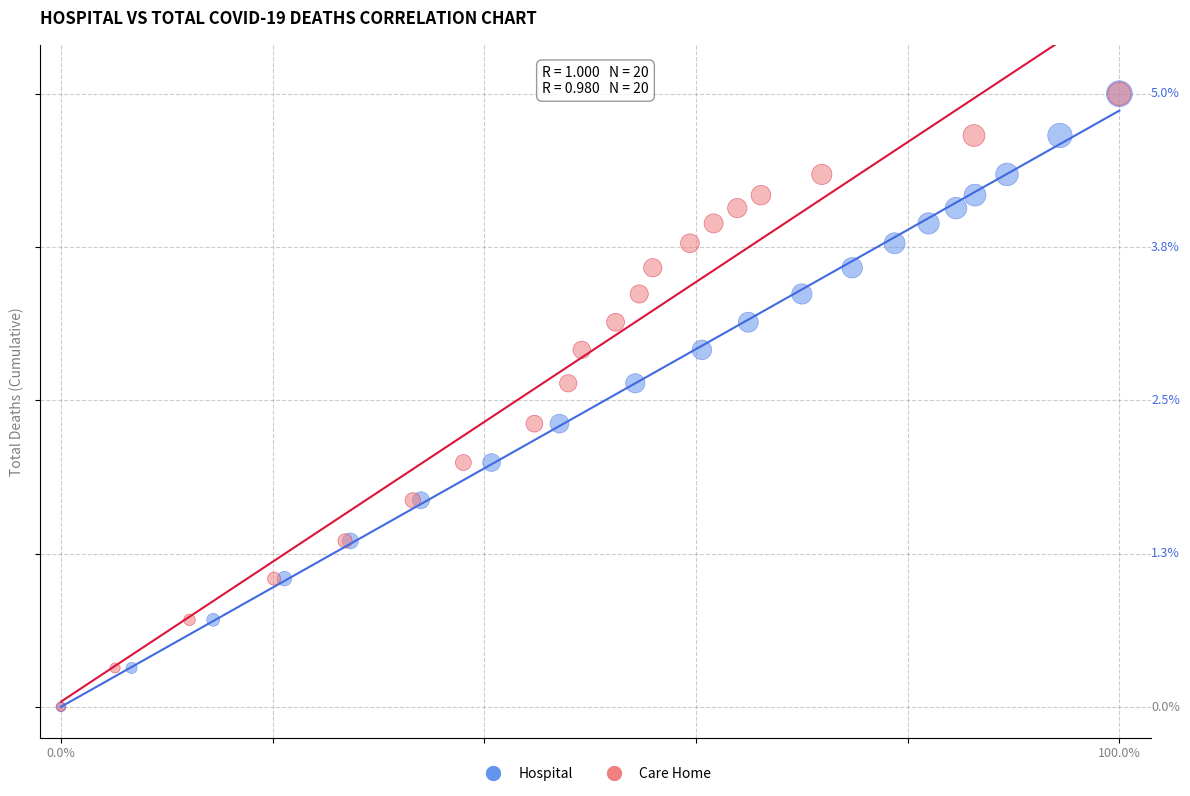

What are all the series names shown in the legend?

Hospital, Care Home